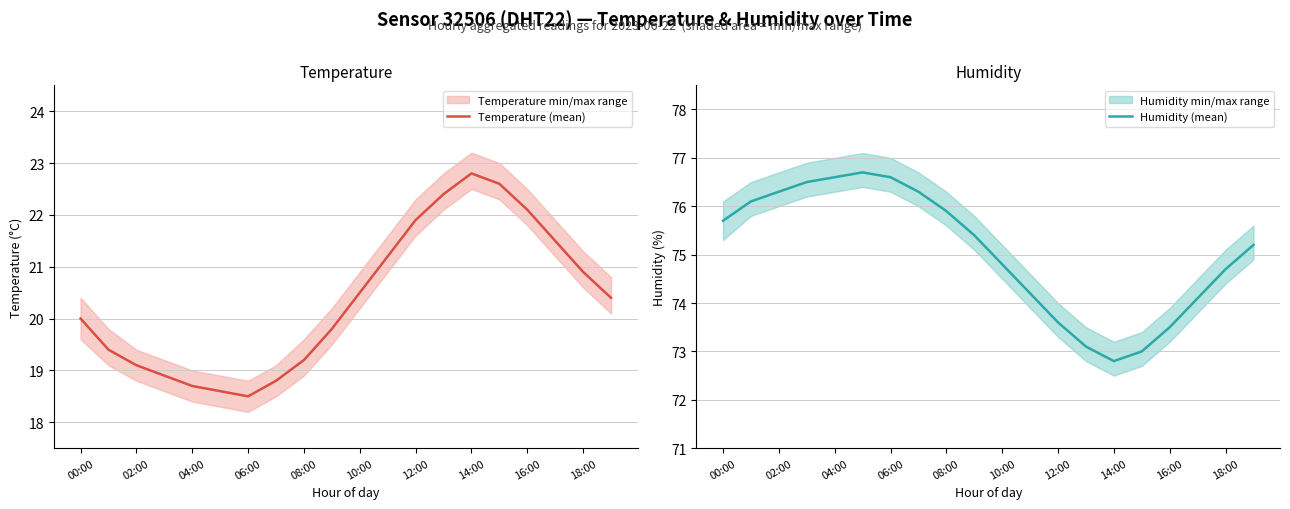

The Temperature (mean) series shows 40.5 at 14:00. True or false?

False